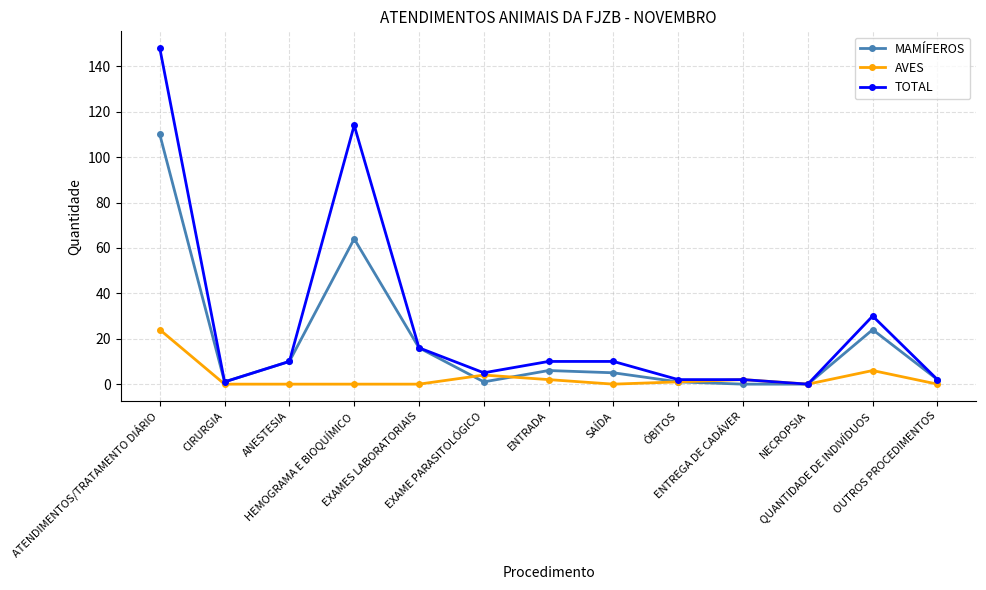

Does the chart have visible grid lines?

Yes